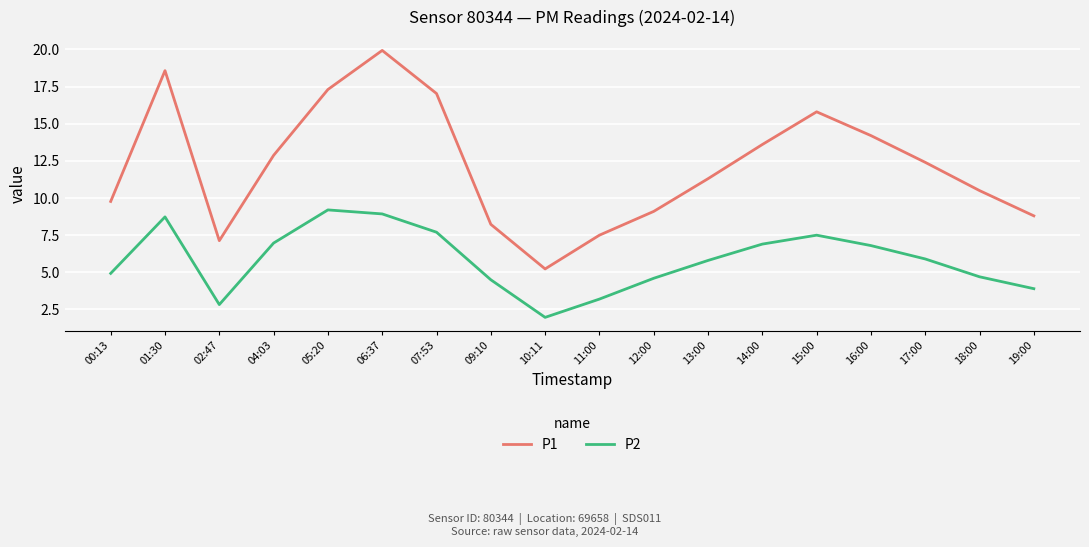

True or false: P1 and P2 intersect in this chart.

False